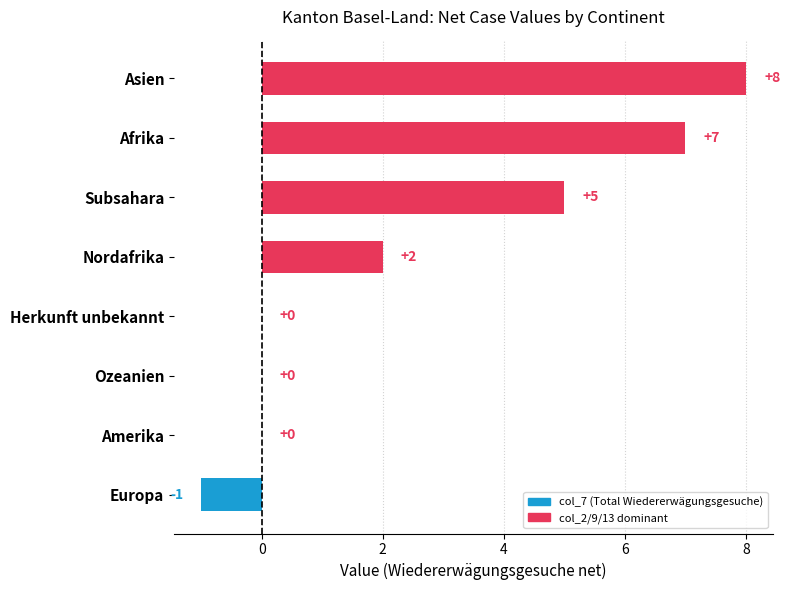

Reading top to bottom, list all the values displayed in this chart.

Asien=8	Afrika=7	Subsahara=5	Nordafrika=2	Herkunft unbekannt=0	Ozeanien=0	Amerika=0	Europa=-1